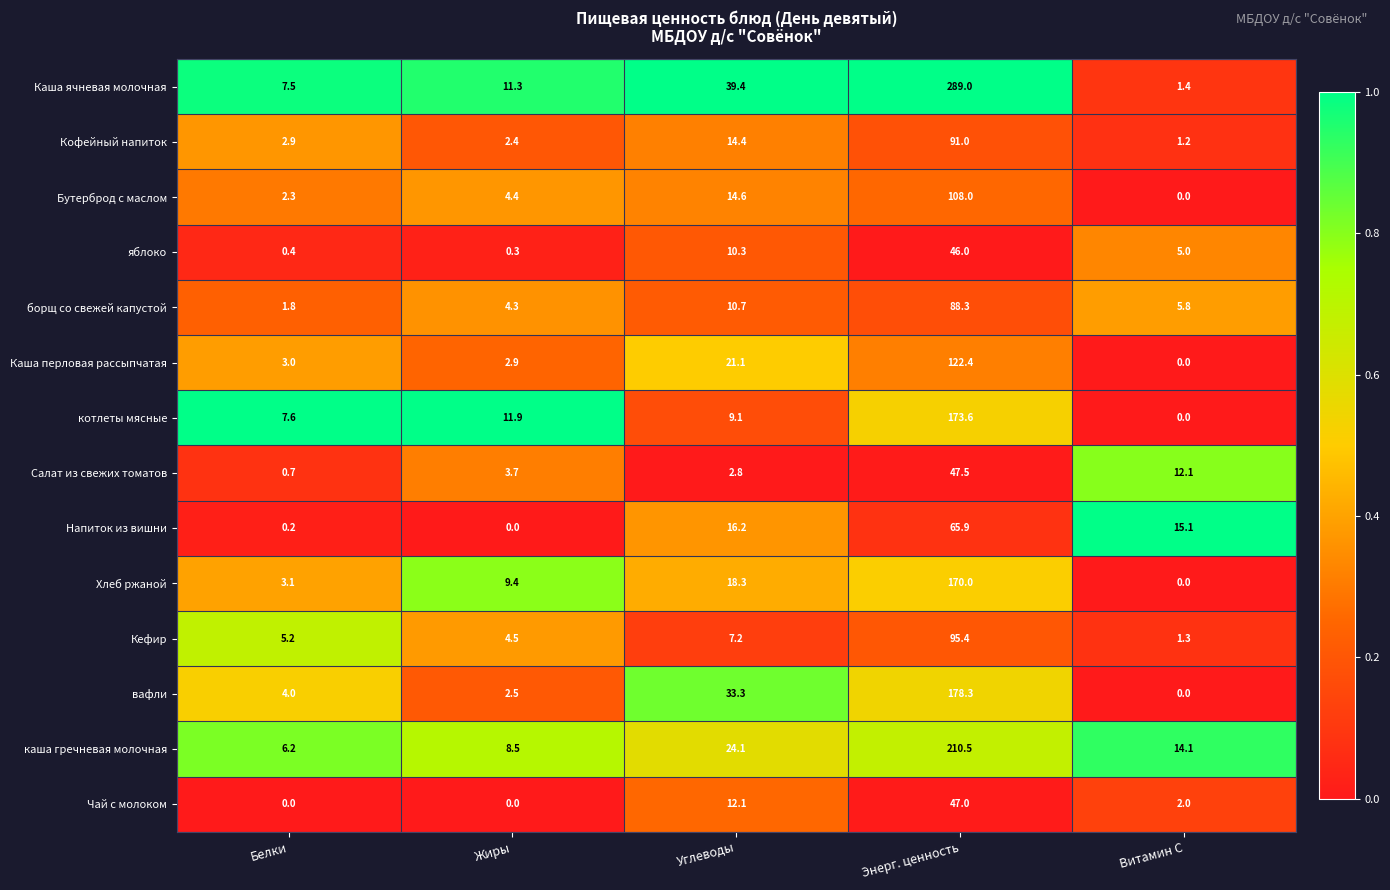

How many distinct data groups are displayed?

14